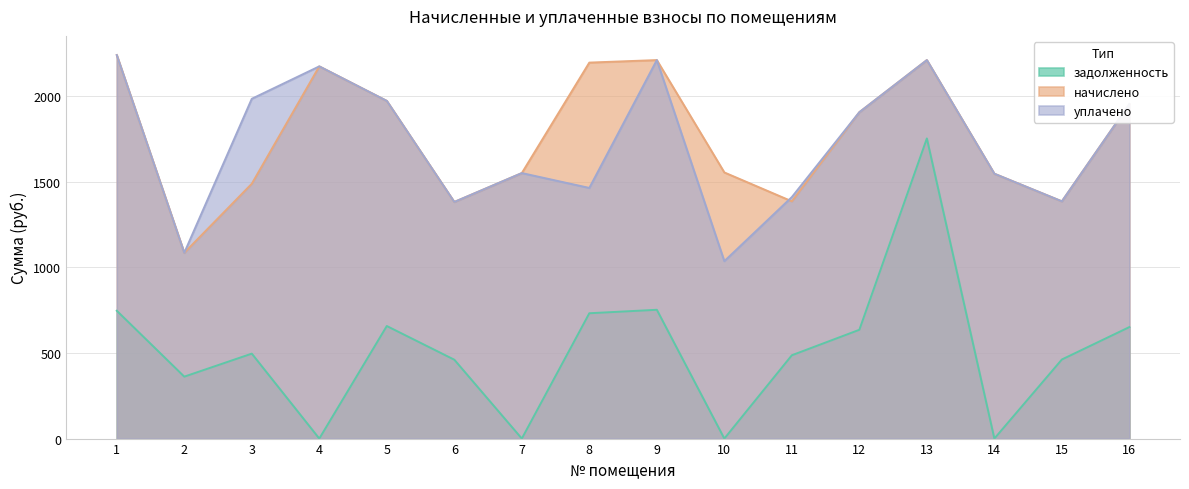

True or false: уплачено has more than 2 interior local peaks.

True